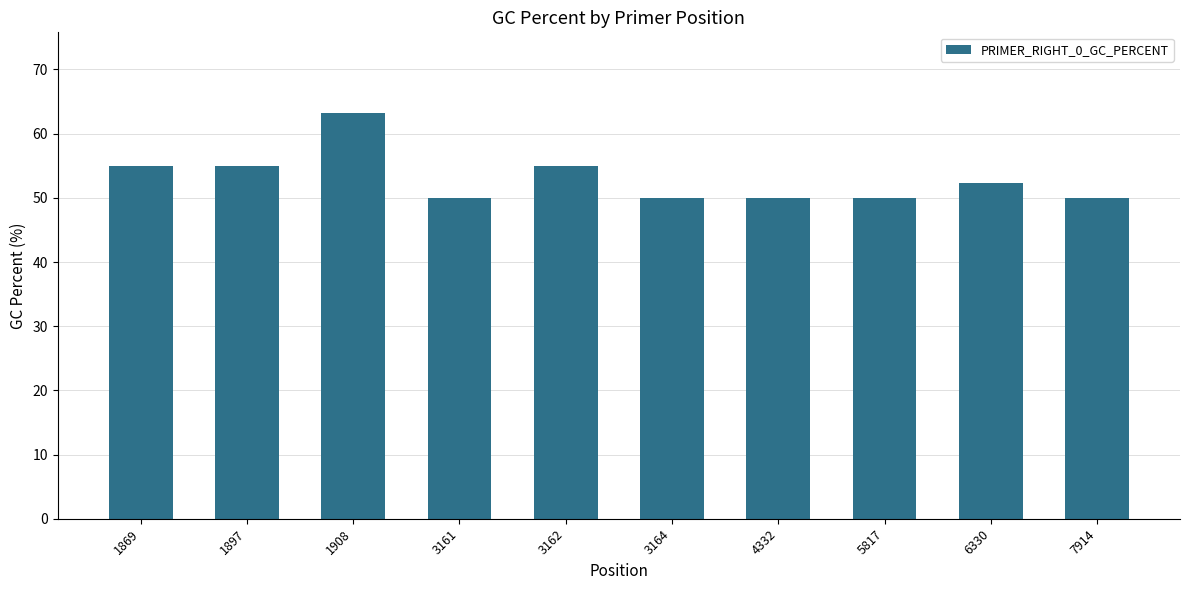

What is the change in value from 1908 to 6330?

-10.8